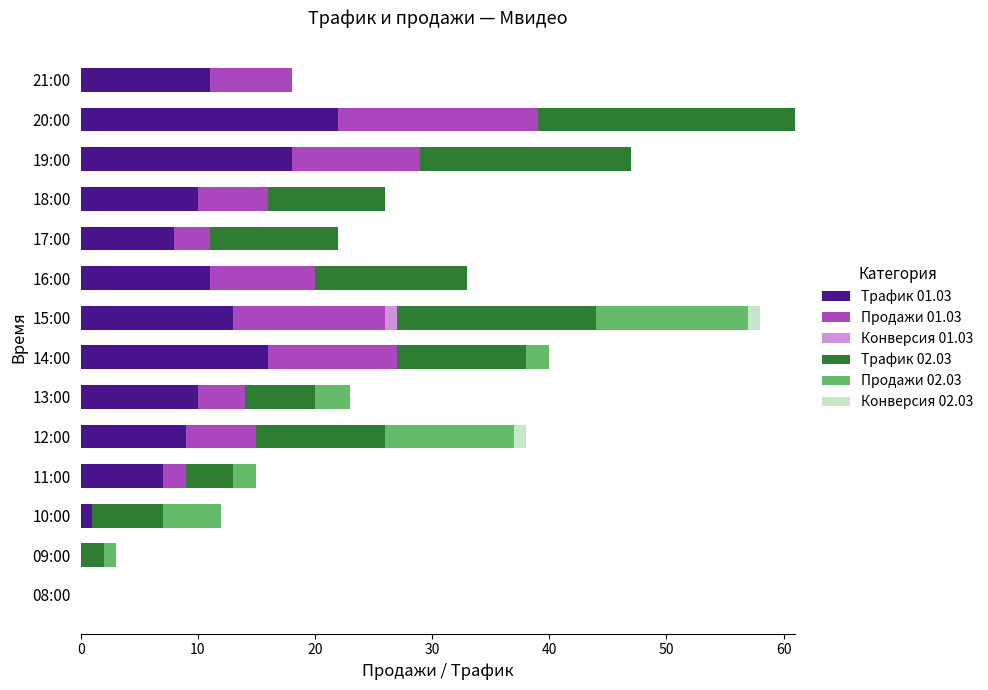

At which label does Трафик 01.03 reach its peak?

20:00